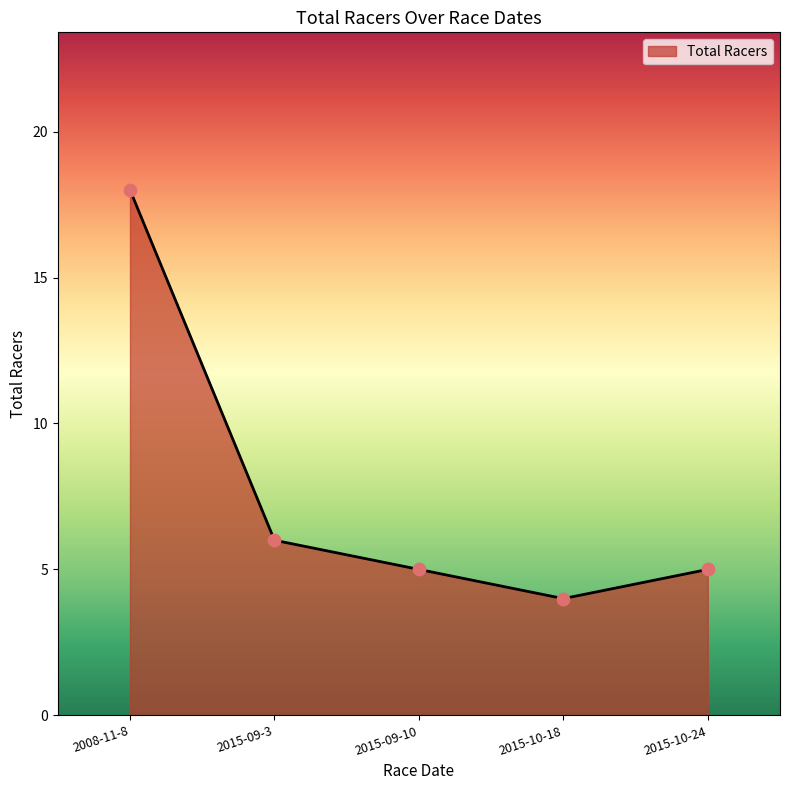

Approximately how many times larger is the value at 2008-11-8 compared to 2015-09-10?

3.6